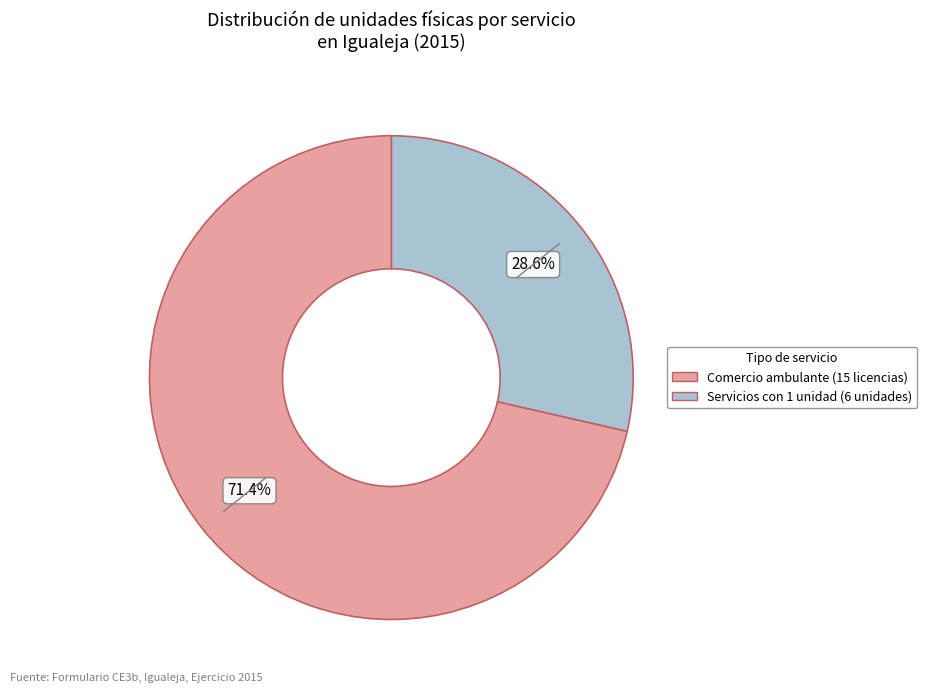

Does any single category account for the majority?

Yes